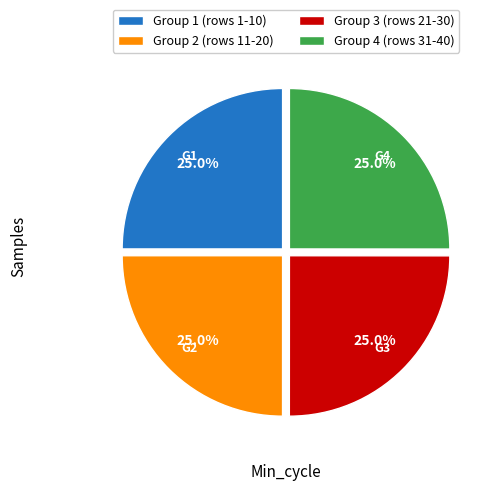

To the nearest percent, what is the average slice percentage?

25%